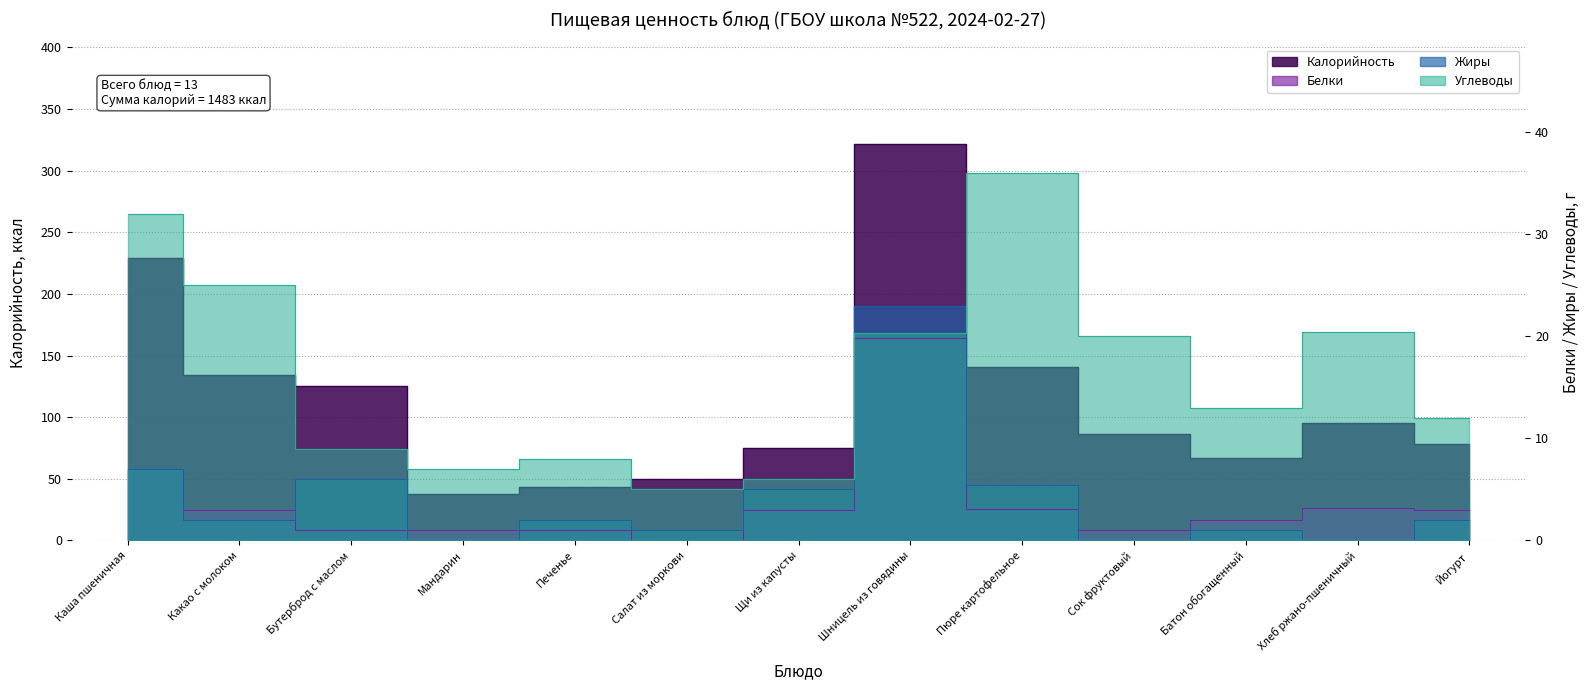

Rank the series at Сок фруктовый from highest to lowest value.

Калорийность, Углеводы, Белки, Жиры